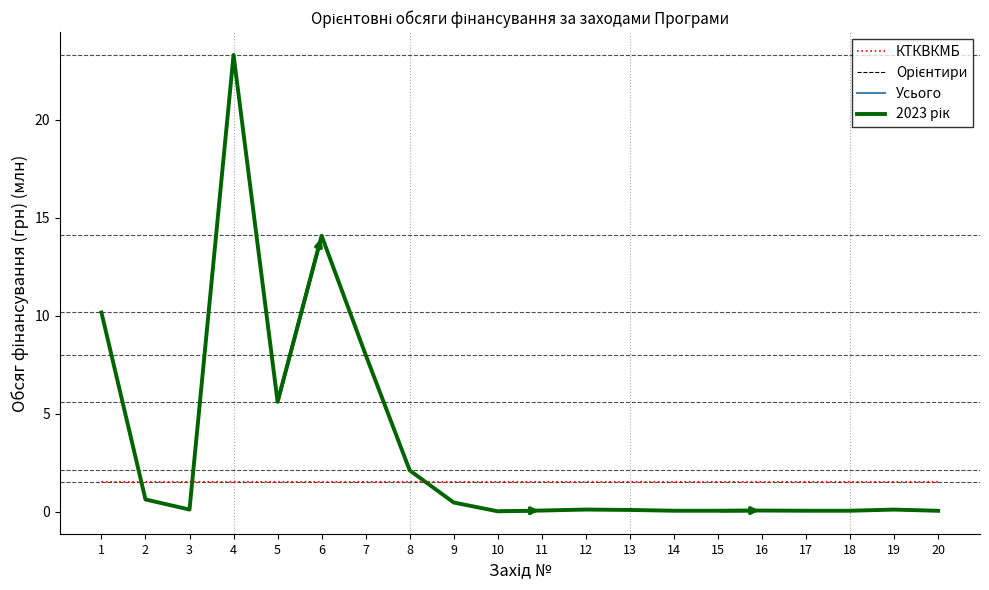

After their last crossing, which series has the higher values: Усього or КТКВКМБ?

КТКВКМБ